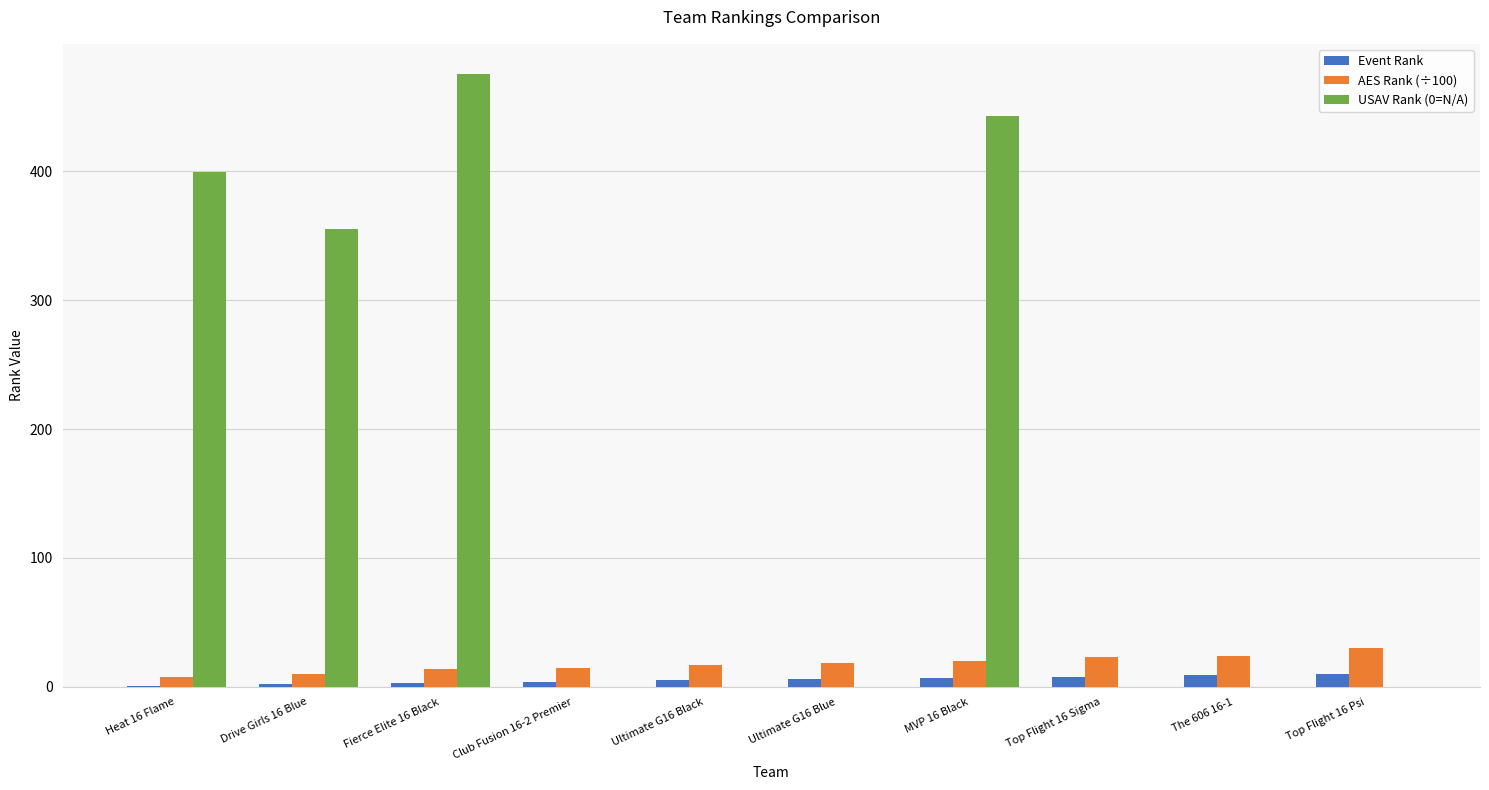

What is the approximate value of Event Rank at Drive Girls 16 Blue?

2.0